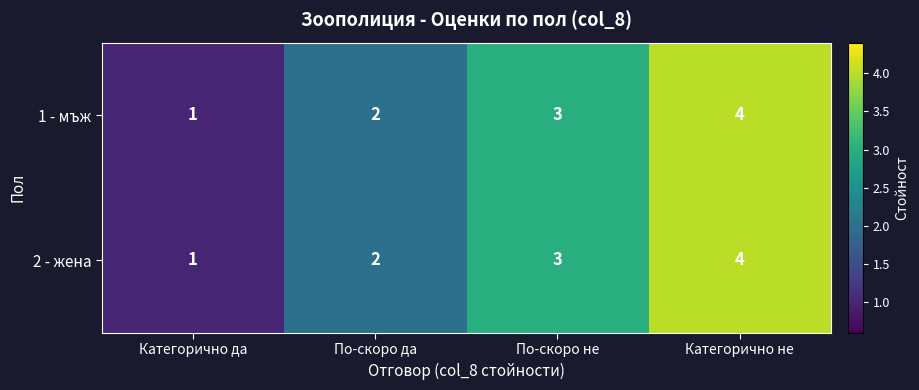

What is the difference between the 2 - жена values at Категорично не and Категорично да?

3